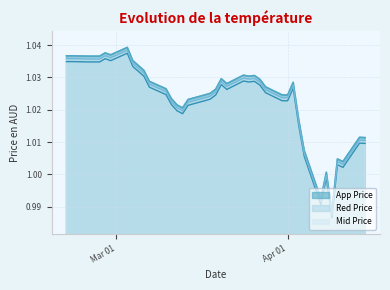

What are all the series names shown in the legend?

App Price, Red Price, Mid Price